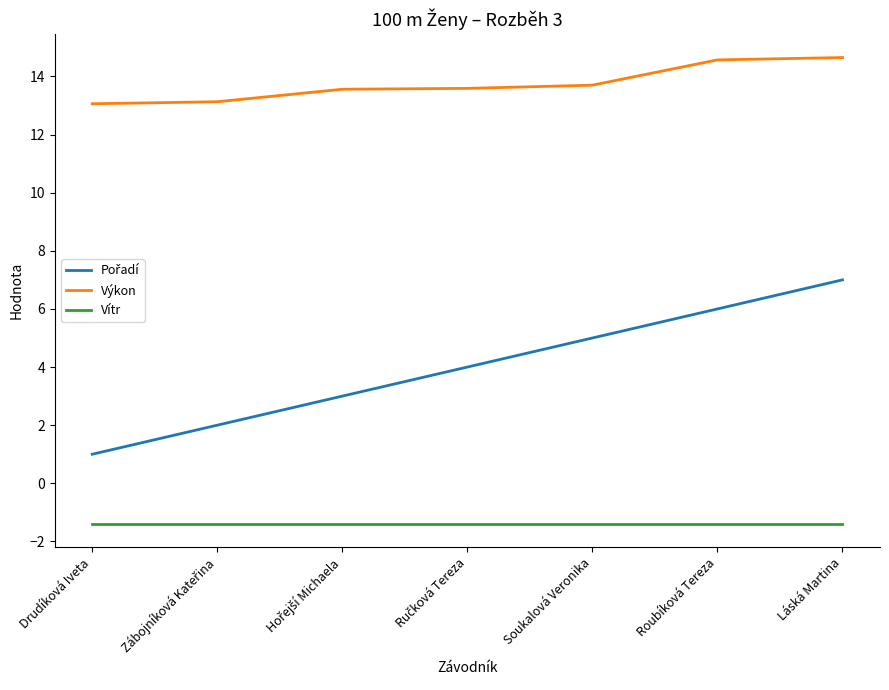

True or false: Výkon and Vítr cross at least once.

False